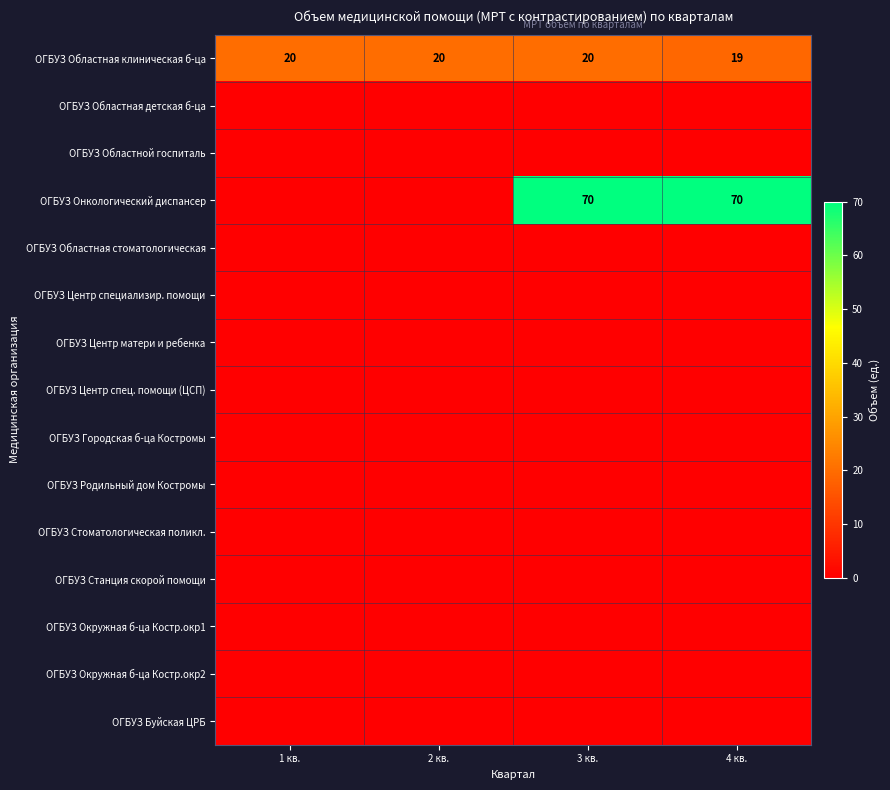

Where is ОГБУЗ Областная клиническая б-ца nearest to the value 19?

4 кв.